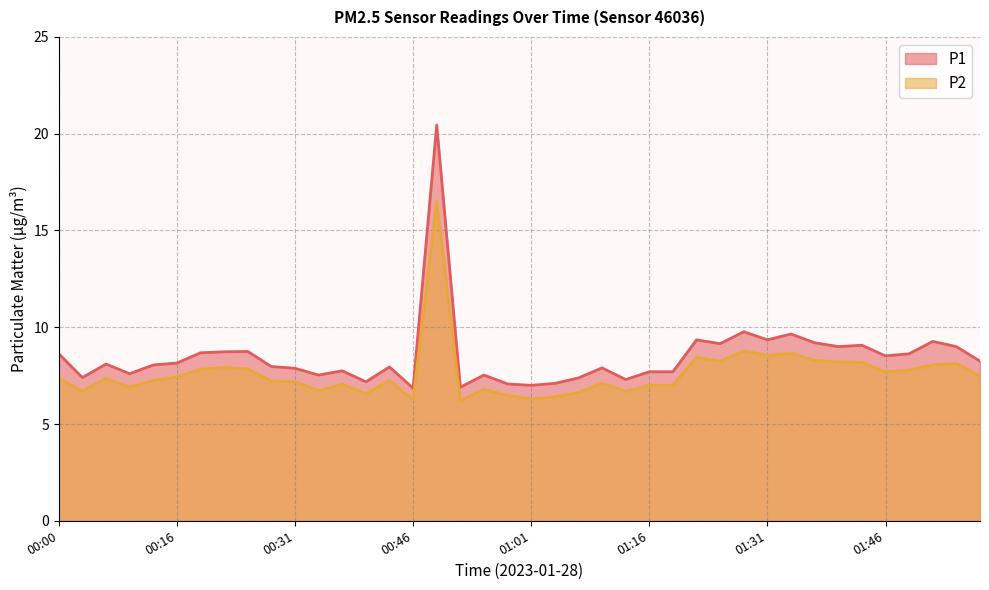

Reading right to left, what are all the values shown in this chart?

P1: 8.2	9.0	9.3	8.6	8.5	9.1	9.0	9.2	9.7	9.3	9.8	9.2	9.3	7.7	7.7	7.3	7.9	7.4	7.1	7.0	7.1	7.5	6.9	20.4	6.8	8.0	7.2	7.8	7.5	7.9	8.0	8.8	8.7	8.7	8.2	8.1	7.6	8.1	7.4	8.6
P2: 7.5	8.1	8.1	7.8	7.7	8.2	8.2	8.3	8.7	8.6	8.8	8.2	8.4	7.0	7.0	6.7	7.1	6.6	6.4	6.3	6.5	6.8	6.2	16.5	6.2	7.2	6.6	7.0	6.7	7.2	7.2	7.8	7.9	7.8	7.4	7.2	6.9	7.3	6.7	7.3